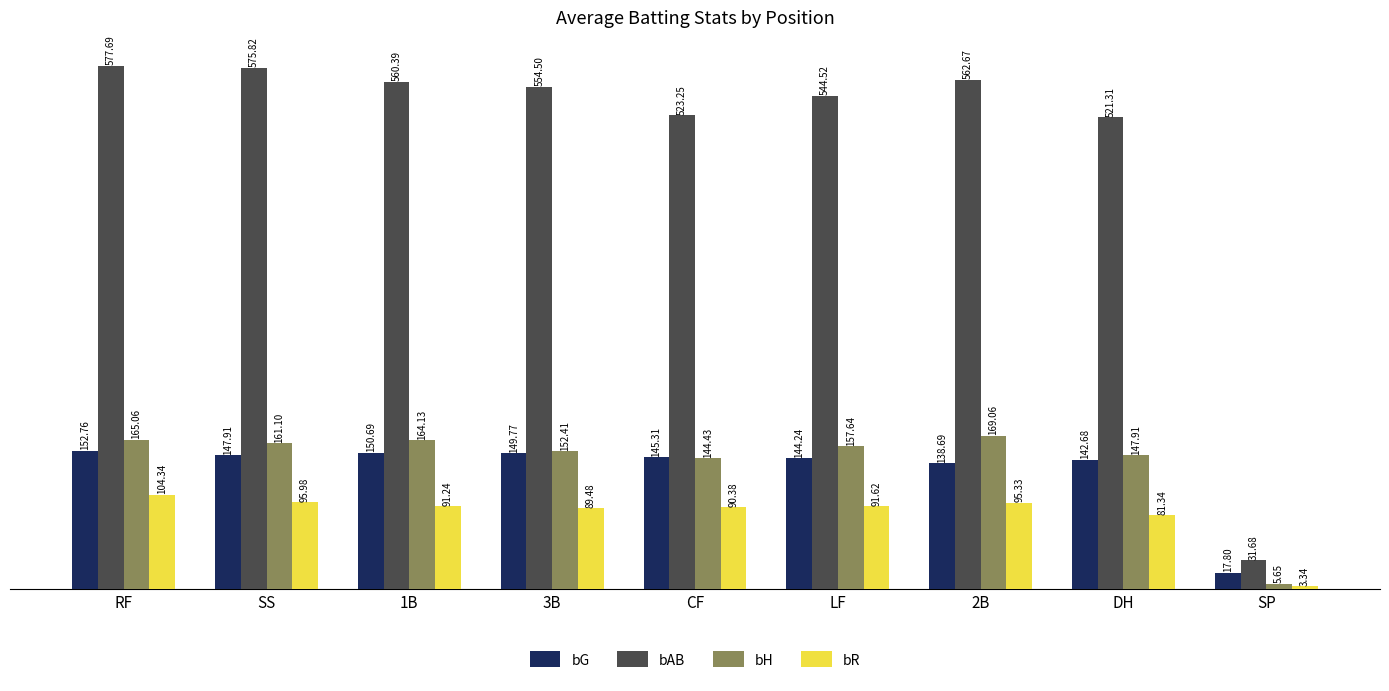

What are all the series names shown in the legend?

bG, bAB, bH, bR